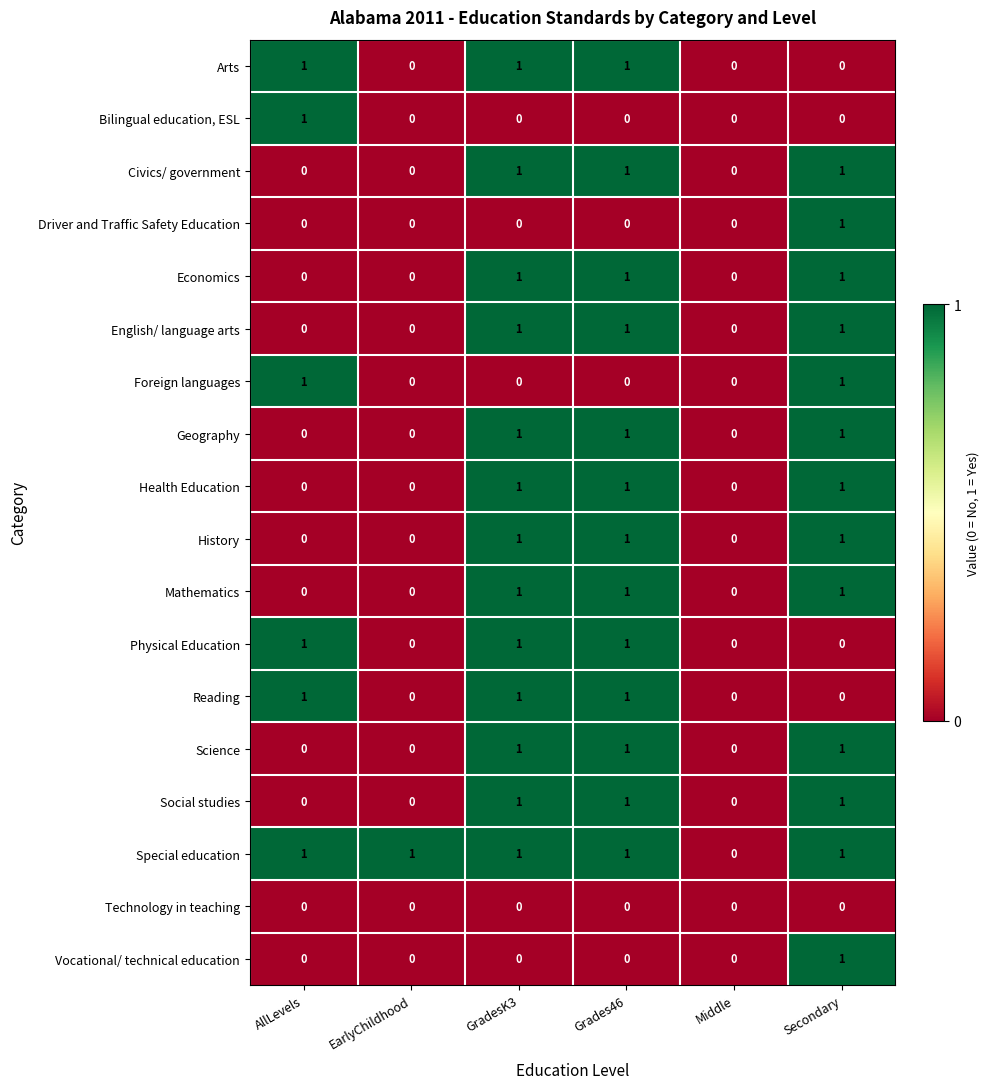

How many categories are shown in the chart?

6